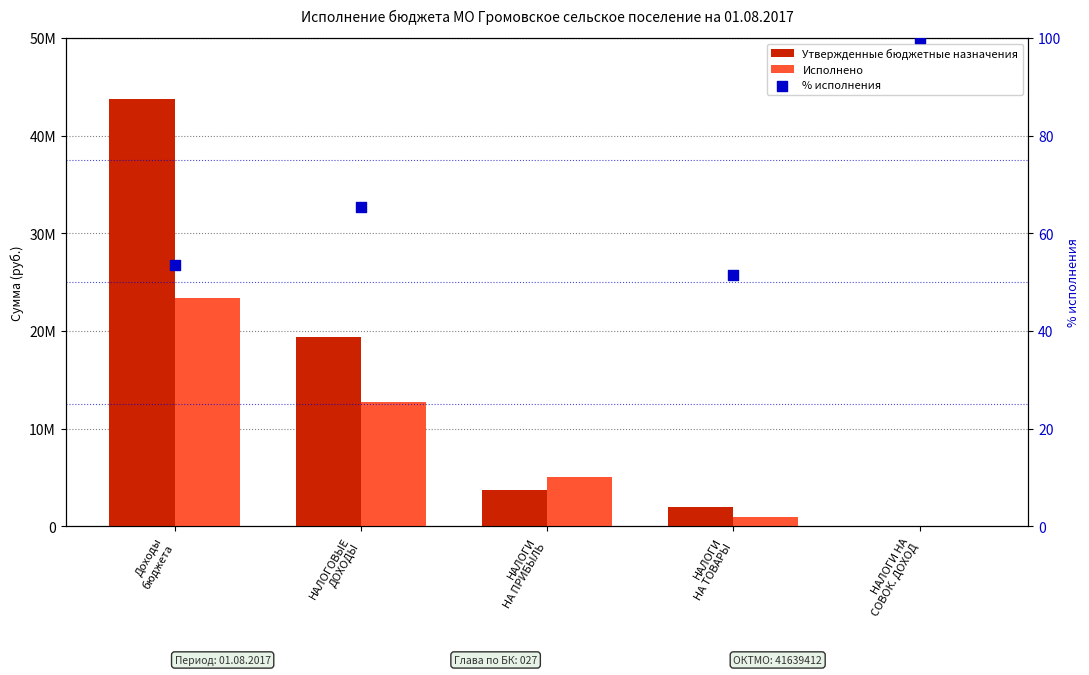

Which series has the largest total across all categories?

Утвержденные бюджетные назначения